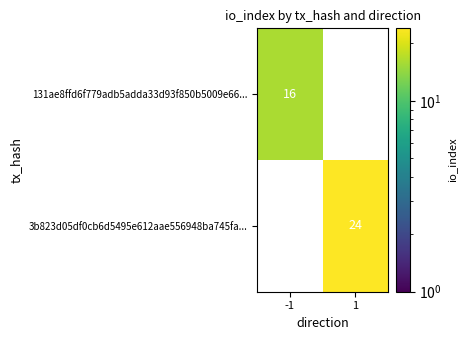

True or false: 3b823d05df0cb6d5495e612aae556948ba745fa... has a value of 13 at 1.

False